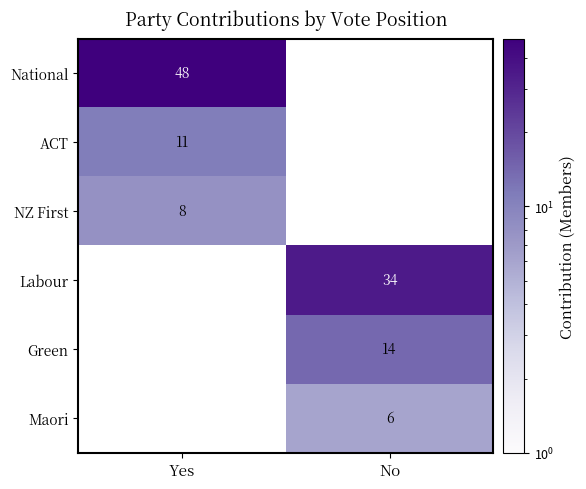

The NZ First series shows 5 at Yes. True or false?

False